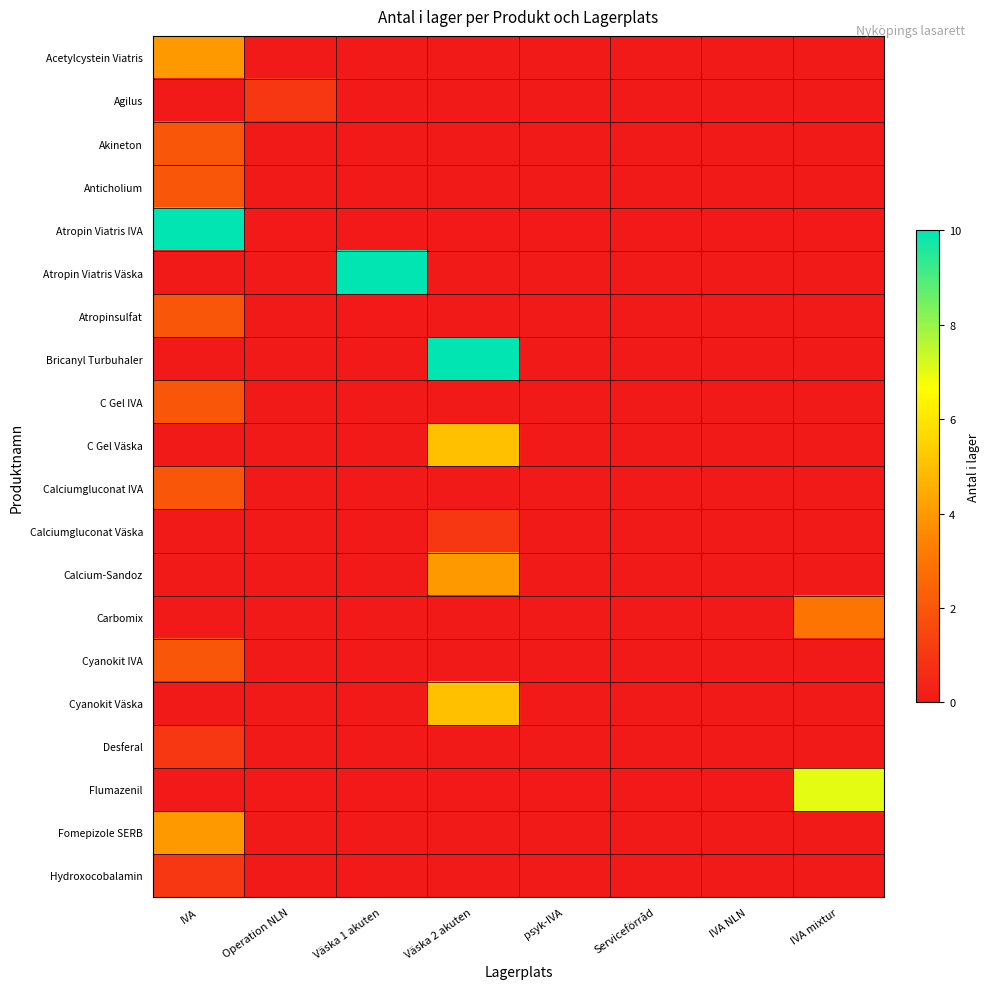

Reading left to right, transcribe all the data shown in this chart.

Acetylcystein Viatris: IVA=4	Operation NLN=0	Väska 1 akuten=0	Väska 2 akuten=0	psyk-IVA=0	Serviceförråd=0	IVA NLN=0	IVA mixtur=0
Agilus: IVA=0	Operation NLN=1	Väska 1 akuten=0	Väska 2 akuten=0	psyk-IVA=0	Serviceförråd=0	IVA NLN=0	IVA mixtur=0
Akineton: IVA=2	Operation NLN=0	Väska 1 akuten=0	Väska 2 akuten=0	psyk-IVA=0	Serviceförråd=0	IVA NLN=0	IVA mixtur=0
Anticholium: IVA=2	Operation NLN=0	Väska 1 akuten=0	Väska 2 akuten=0	psyk-IVA=0	Serviceförråd=0	IVA NLN=0	IVA mixtur=0
Atropin Viatris IVA: IVA=10	Operation NLN=0	Väska 1 akuten=0	Väska 2 akuten=0	psyk-IVA=0	Serviceförråd=0	IVA NLN=0	IVA mixtur=0
Atropin Viatris Väska: IVA=0	Operation NLN=0	Väska 1 akuten=10	Väska 2 akuten=0	psyk-IVA=0	Serviceförråd=0	IVA NLN=0	IVA mixtur=0
Atropinsulfat: IVA=2	Operation NLN=0	Väska 1 akuten=0	Väska 2 akuten=0	psyk-IVA=0	Serviceförråd=0	IVA NLN=0	IVA mixtur=0
Bricanyl Turbuhaler: IVA=0	Operation NLN=0	Väska 1 akuten=0	Väska 2 akuten=10	psyk-IVA=0	Serviceförråd=0	IVA NLN=0	IVA mixtur=0
C Gel IVA: IVA=2	Operation NLN=0	Väska 1 akuten=0	Väska 2 akuten=0	psyk-IVA=0	Serviceförråd=0	IVA NLN=0	IVA mixtur=0
C Gel Väska: IVA=0	Operation NLN=0	Väska 1 akuten=0	Väska 2 akuten=5	psyk-IVA=0	Serviceförråd=0	IVA NLN=0	IVA mixtur=0
Calciumgluconat IVA: IVA=2	Operation NLN=0	Väska 1 akuten=0	Väska 2 akuten=0	psyk-IVA=0	Serviceförråd=0	IVA NLN=0	IVA mixtur=0
Calciumgluconat Väska: IVA=0	Operation NLN=0	Väska 1 akuten=0	Väska 2 akuten=1	psyk-IVA=0	Serviceförråd=0	IVA NLN=0	IVA mixtur=0
Calcium-Sandoz: IVA=0	Operation NLN=0	Väska 1 akuten=0	Väska 2 akuten=4	psyk-IVA=0	Serviceförråd=0	IVA NLN=0	IVA mixtur=0
Carbomix: IVA=0	Operation NLN=0	Väska 1 akuten=0	Väska 2 akuten=0	psyk-IVA=0	Serviceförråd=0	IVA NLN=0	IVA mixtur=3
Cyanokit IVA: IVA=2	Operation NLN=0	Väska 1 akuten=0	Väska 2 akuten=0	psyk-IVA=0	Serviceförråd=0	IVA NLN=0	IVA mixtur=0
Cyanokit Väska: IVA=0	Operation NLN=0	Väska 1 akuten=0	Väska 2 akuten=5	psyk-IVA=0	Serviceförråd=0	IVA NLN=0	IVA mixtur=0
Desferal: IVA=1	Operation NLN=0	Väska 1 akuten=0	Väska 2 akuten=0	psyk-IVA=0	Serviceförråd=0	IVA NLN=0	IVA mixtur=0
Flumazenil: IVA=0	Operation NLN=0	Väska 1 akuten=0	Väska 2 akuten=0	psyk-IVA=0	Serviceförråd=0	IVA NLN=0	IVA mixtur=7
Fomepizole SERB: IVA=4	Operation NLN=0	Väska 1 akuten=0	Väska 2 akuten=0	psyk-IVA=0	Serviceförråd=0	IVA NLN=0	IVA mixtur=0
Hydroxocobalamin: IVA=1	Operation NLN=0	Väska 1 akuten=0	Väska 2 akuten=0	psyk-IVA=0	Serviceförråd=0	IVA NLN=0	IVA mixtur=0